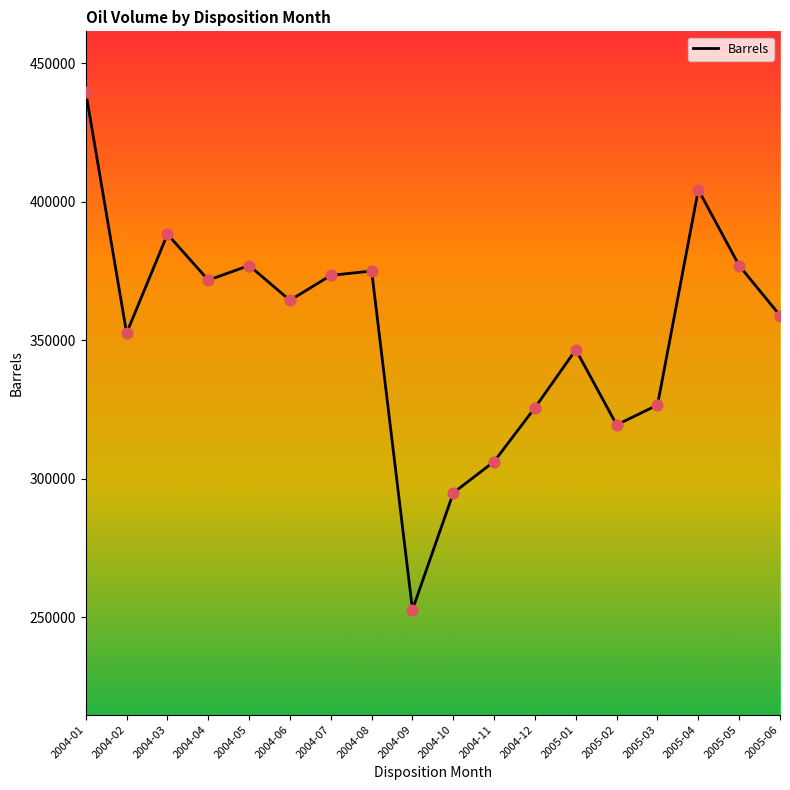

Approximately how many times larger is the value at 2004-02 compared to 2004-04?

0.9